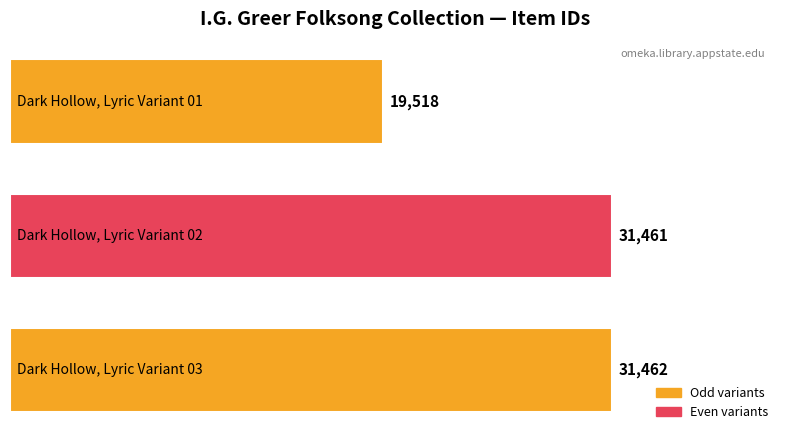

What is the sum of all values?

82441